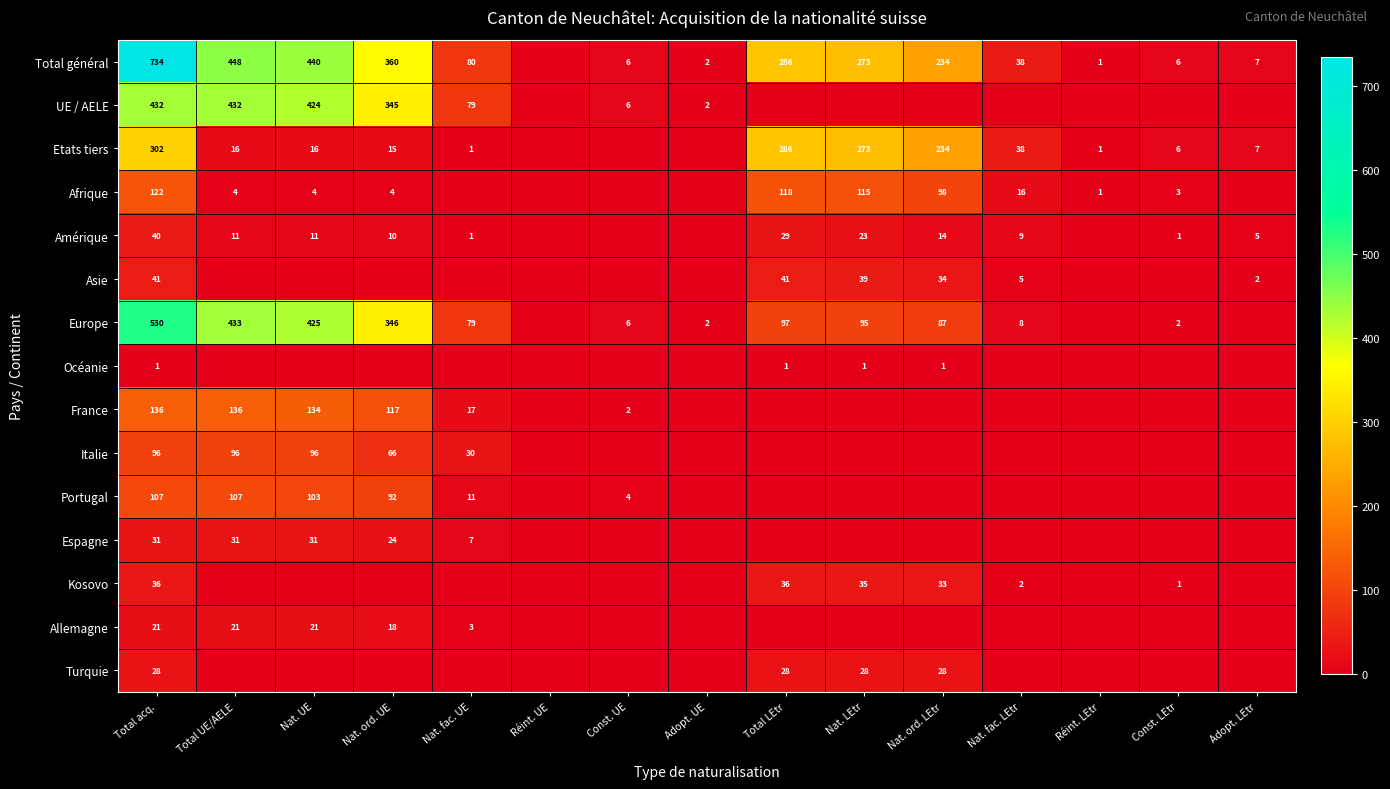

The Kosovo series shows 1 at Nat. fac. LEtr. True or false?

False